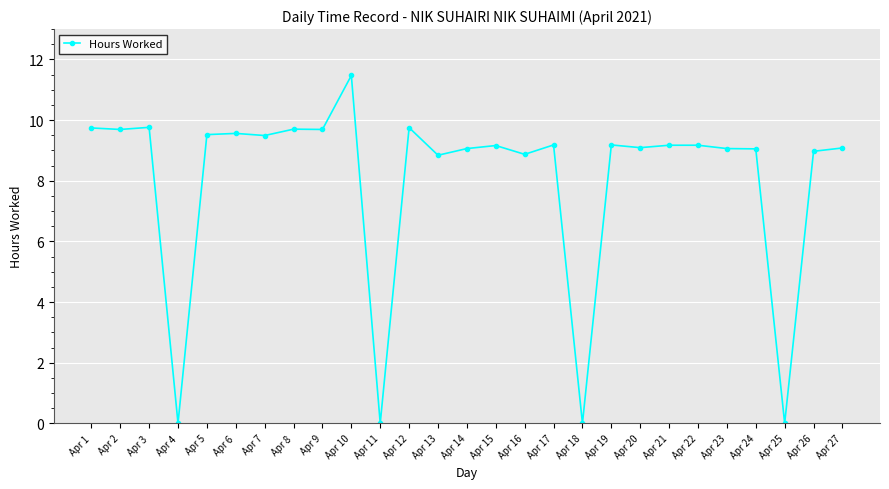

How many categories are shown in the chart?

27